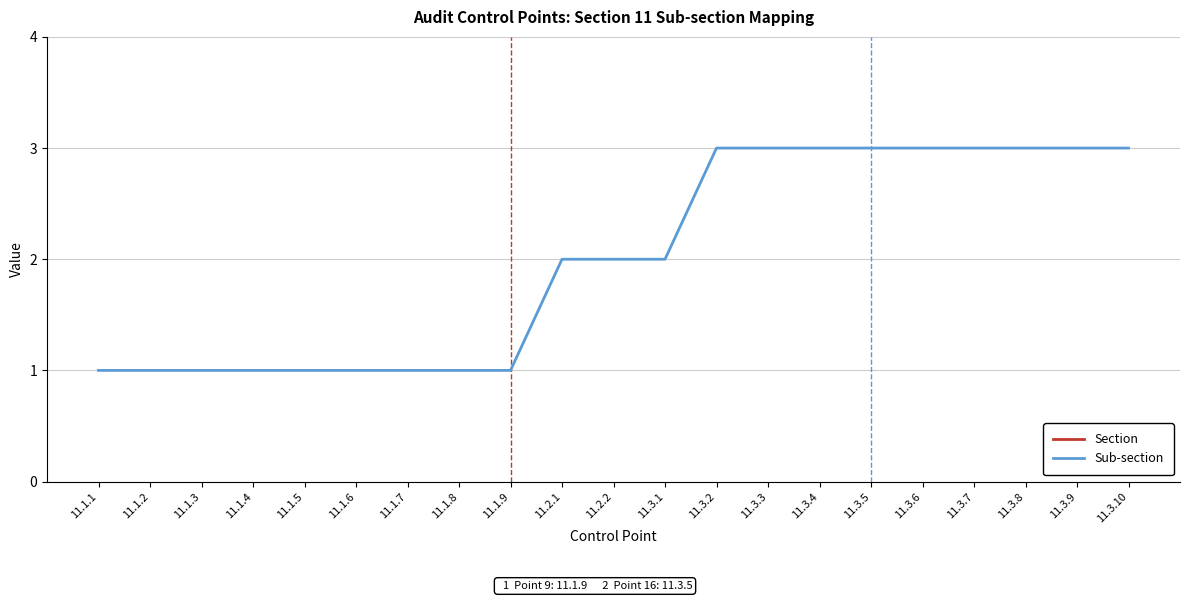

Which category has the lowest value in the Section series?

11.1.1